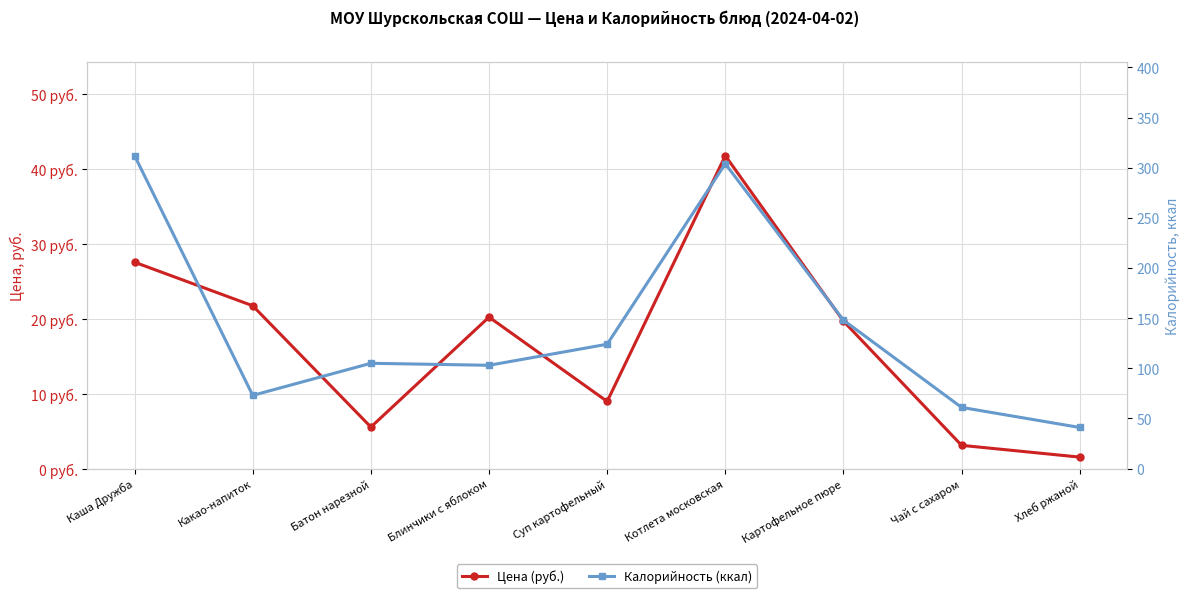

Reading right to left, transcribe all the data shown in this chart.

Цена (руб.): 1.5	3.1	19.7	41.7	9.0	20.2	5.5	21.7	27.5
Калорийность (ккал): 41.0	61.0	148.0	304.0	124.0	103.0	105.0	73.0	312.0